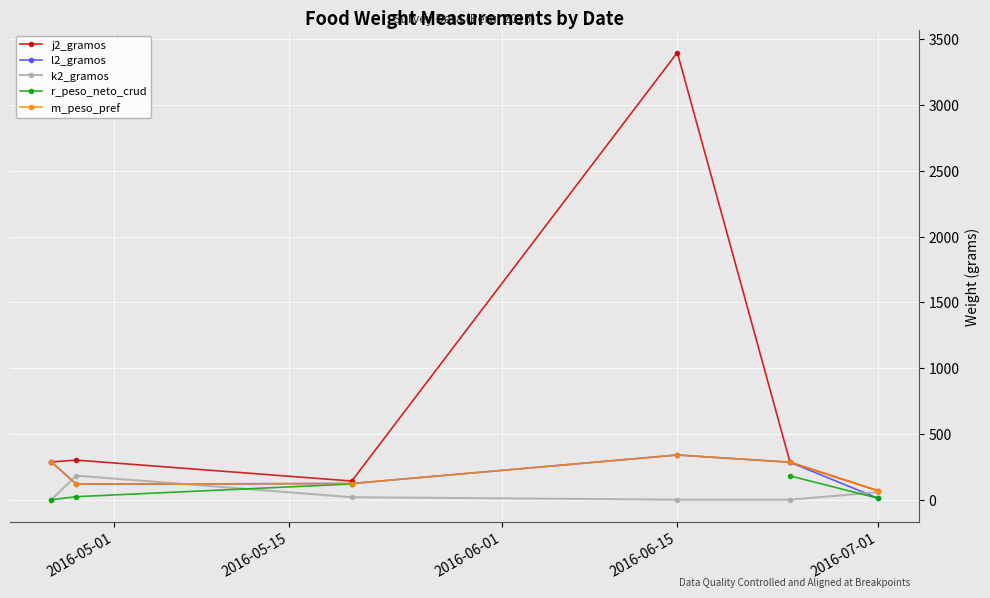

Which category has the highest value in the l2_gramos series?

2016-06-15